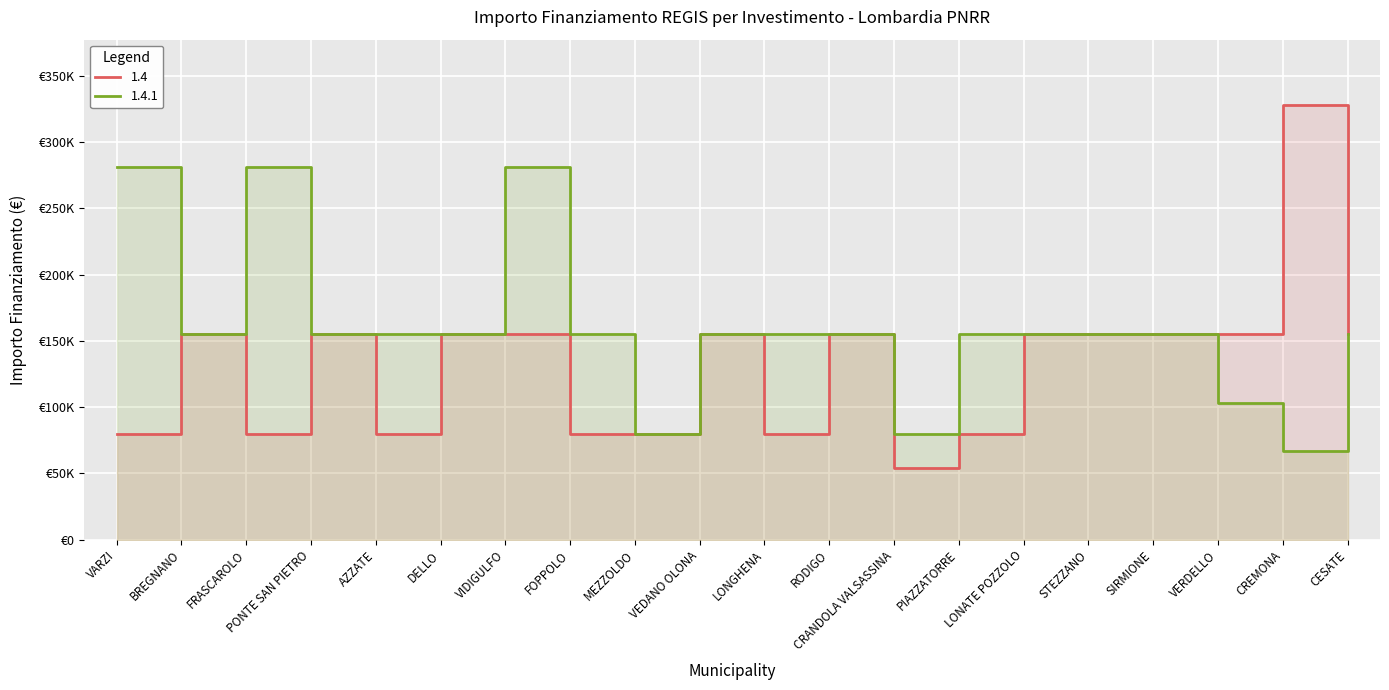

Reading left to right, extract all data points from this chart.

1.4: VARZI=79922	BREGNANO=155234	FRASCAROLO=79922	PONTE SAN PIETRO=155234	AZZATE=79922	DELLO=155234	VIDIGULFO=155234	FOPPOLO=79922	MEZZOLDO=79922	VEDANO OLONA=155234	LONGHENA=79922	RODIGO=155234	CRANDOLA VALSASSINA=54412	PIAZZATORRE=79922	LONATE POZZOLO=155234	STEZZANO=155234	SIRMIONE=155234	VERDELLO=155234	CREMONA=328160	CESATE=155234
1.4.1: VARZI=280932	BREGNANO=155234	FRASCAROLO=280932	PONTE SAN PIETRO=155234	AZZATE=155234	DELLO=155234	VIDIGULFO=280932	FOPPOLO=155234	MEZZOLDO=79922	VEDANO OLONA=155234	LONGHENA=155234	RODIGO=155234	CRANDOLA VALSASSINA=79922	PIAZZATORRE=155234	LONATE POZZOLO=155234	STEZZANO=155234	SIRMIONE=155234	VERDELLO=103444	CREMONA=67167	CESATE=155234